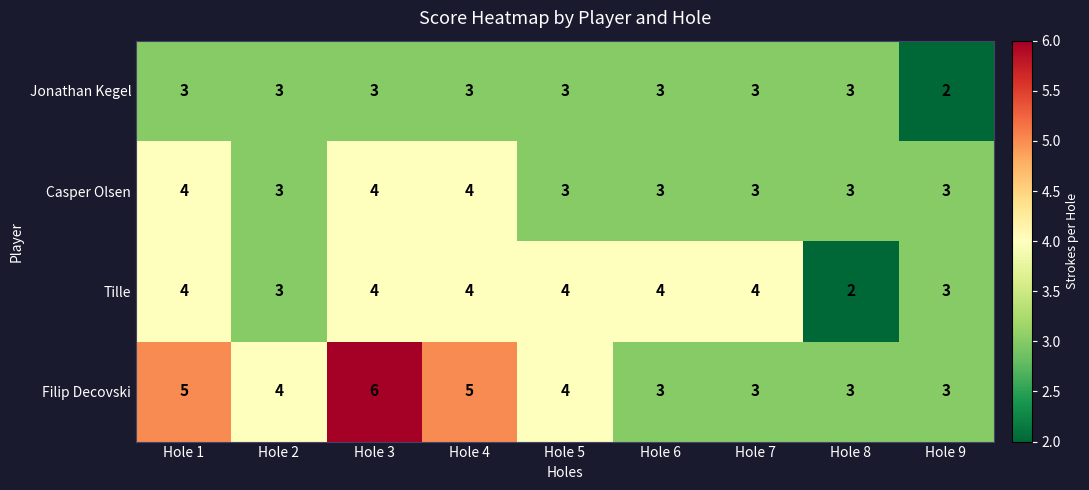

How many Jonathan Kegel values are between 3 and 4?

8